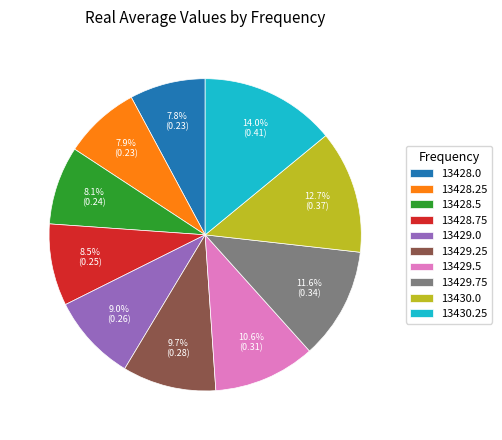

What percentage is the 13429.25 slice, to the nearest percent?

10%